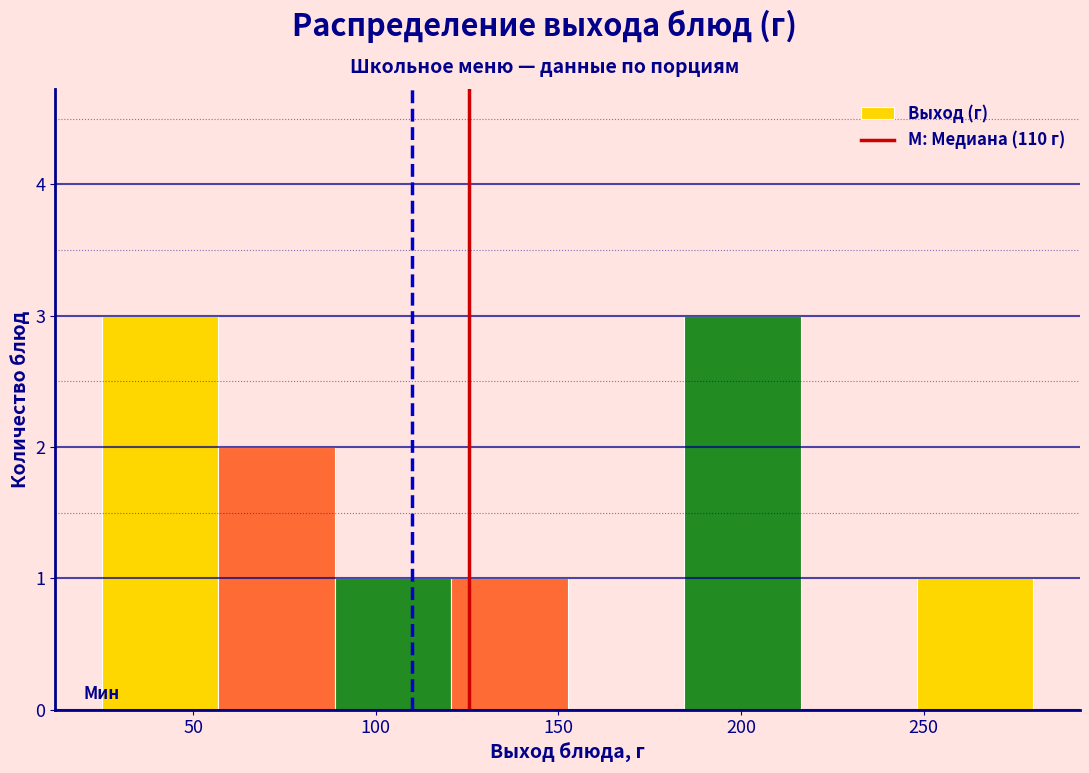

What is the height of the bar covering 120 to 155 on the x-axis? Neither the bar edges nor the heights are printed on the chart, so give them approximately, as read against the axes.

1